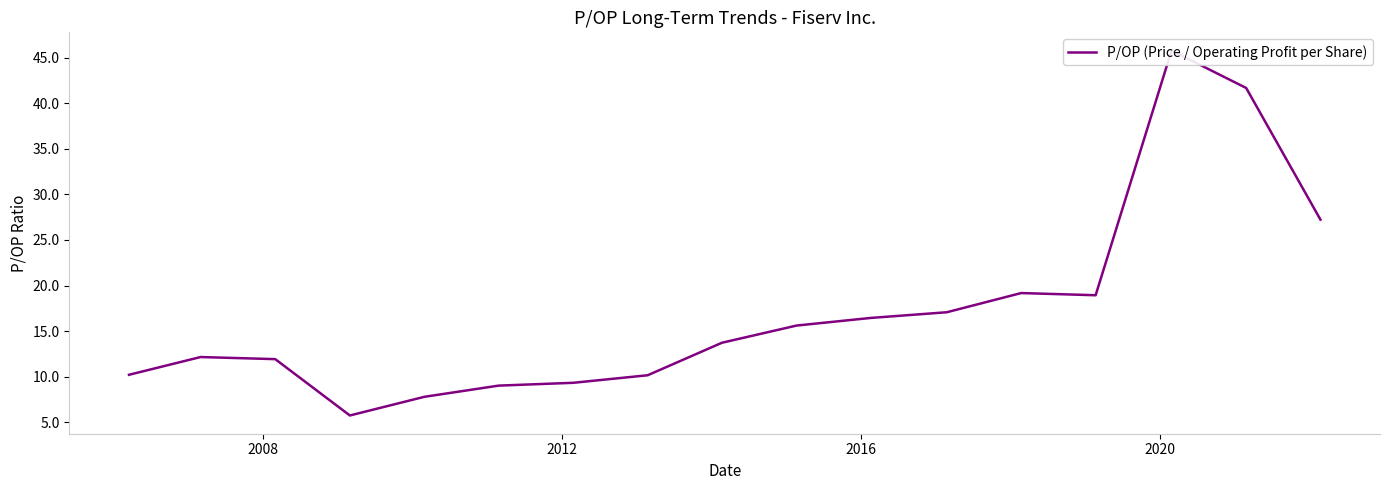

How many points are higher than both their immediate neighbors (excluding endpoints)?

3